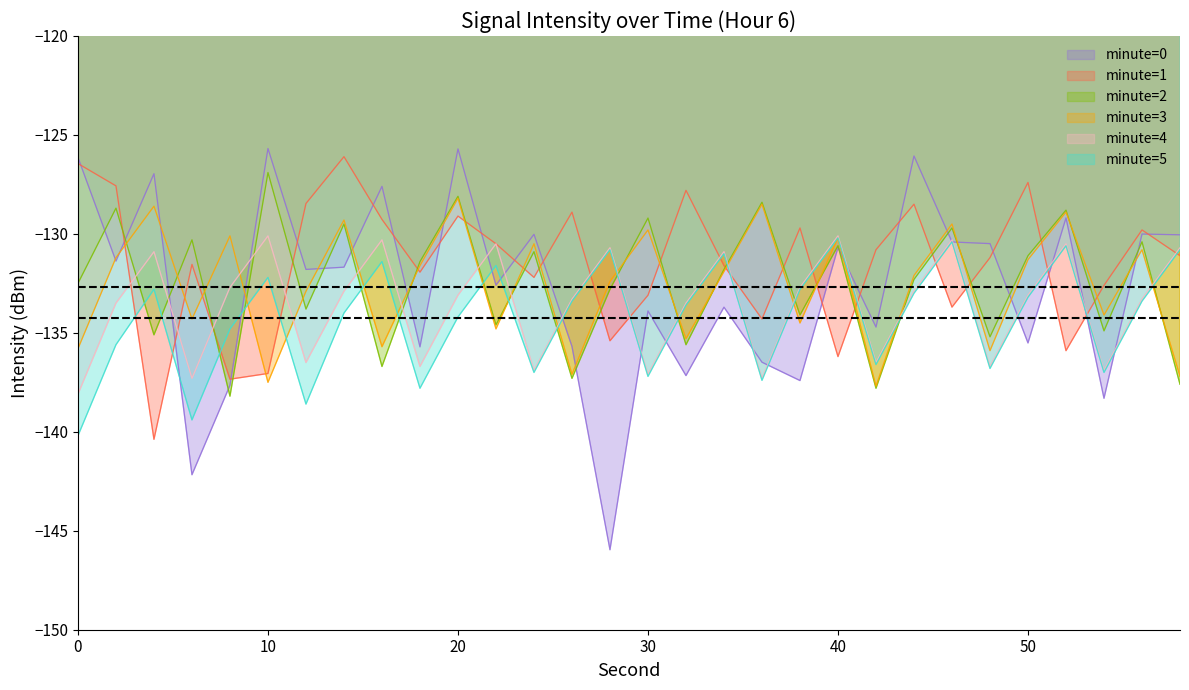

The value of minute=1 at 50 is -213.2. True or false?

False